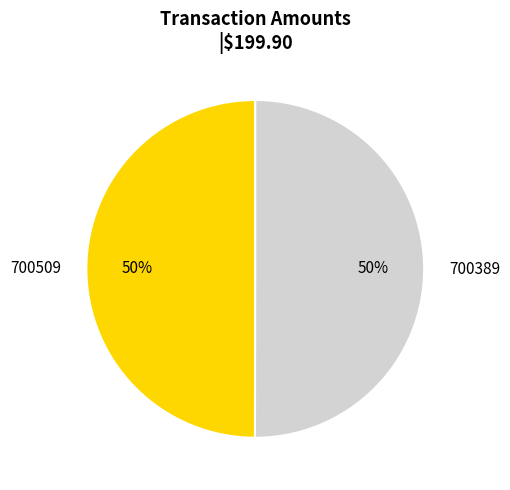

Is it true that 700509 is 50% of the pie?

True